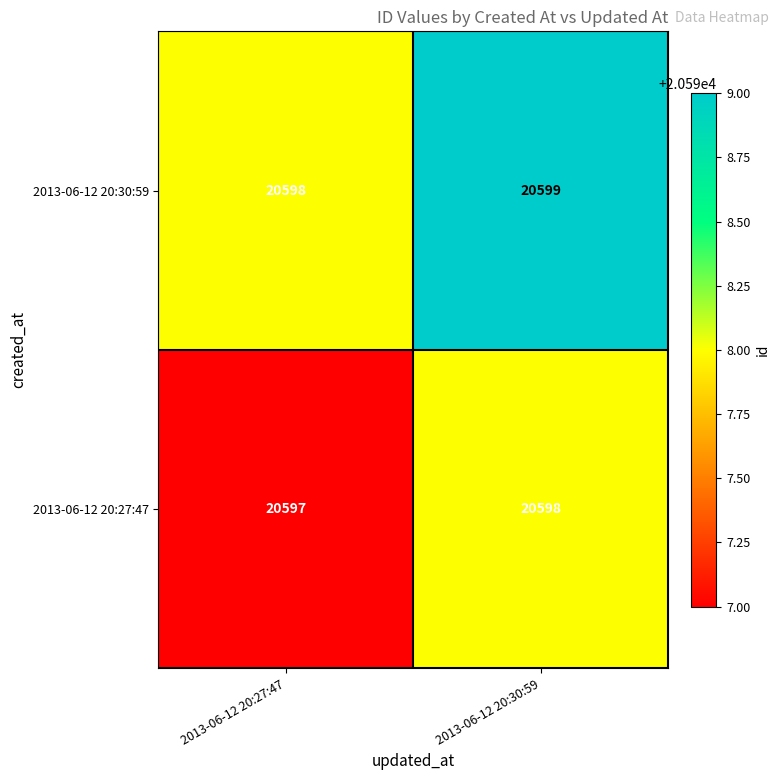

What value does the 2013-06-12 20:30:59 series have at 2013-06-12 20:27:47?

20598